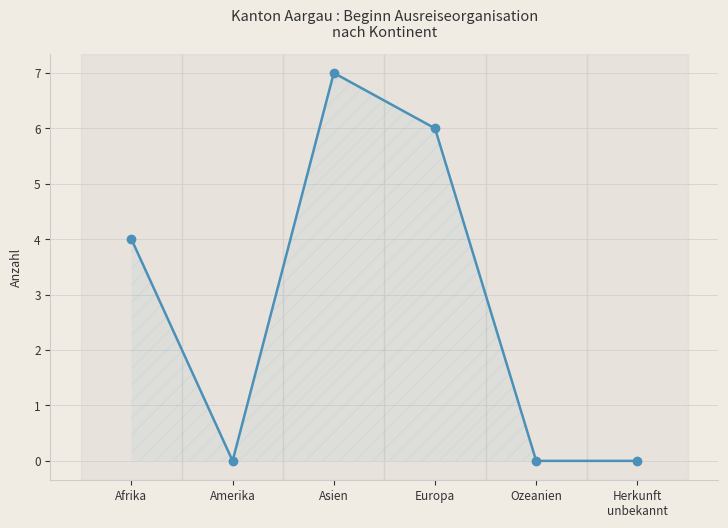

Reading right to left, transcribe all the data shown in this chart.

Herkunft
unbekannt=0	Ozeanien=0	Europa=6	Asien=7	Amerika=0	Afrika=4